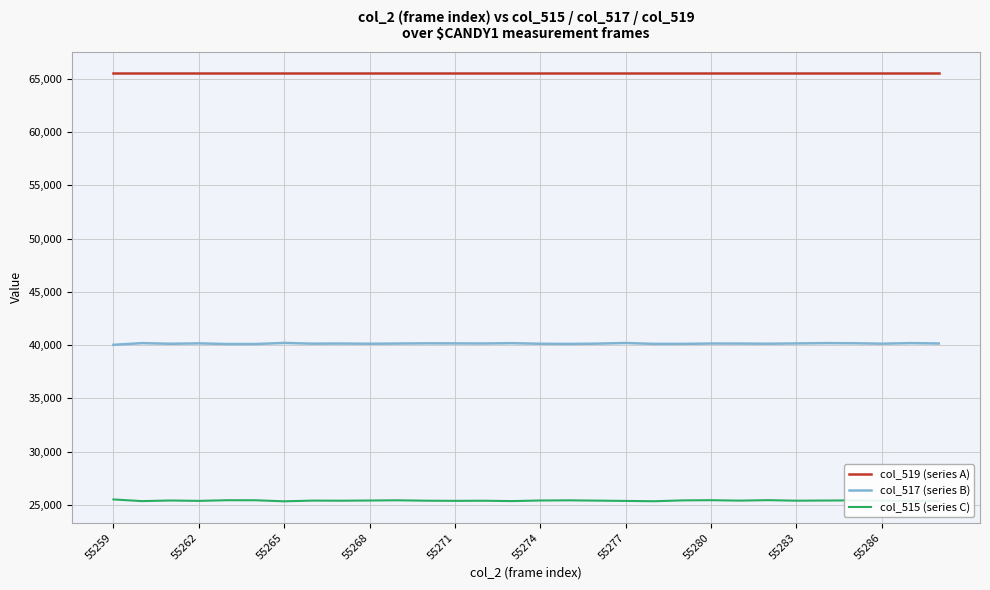

What is the greatest value displayed?

65535